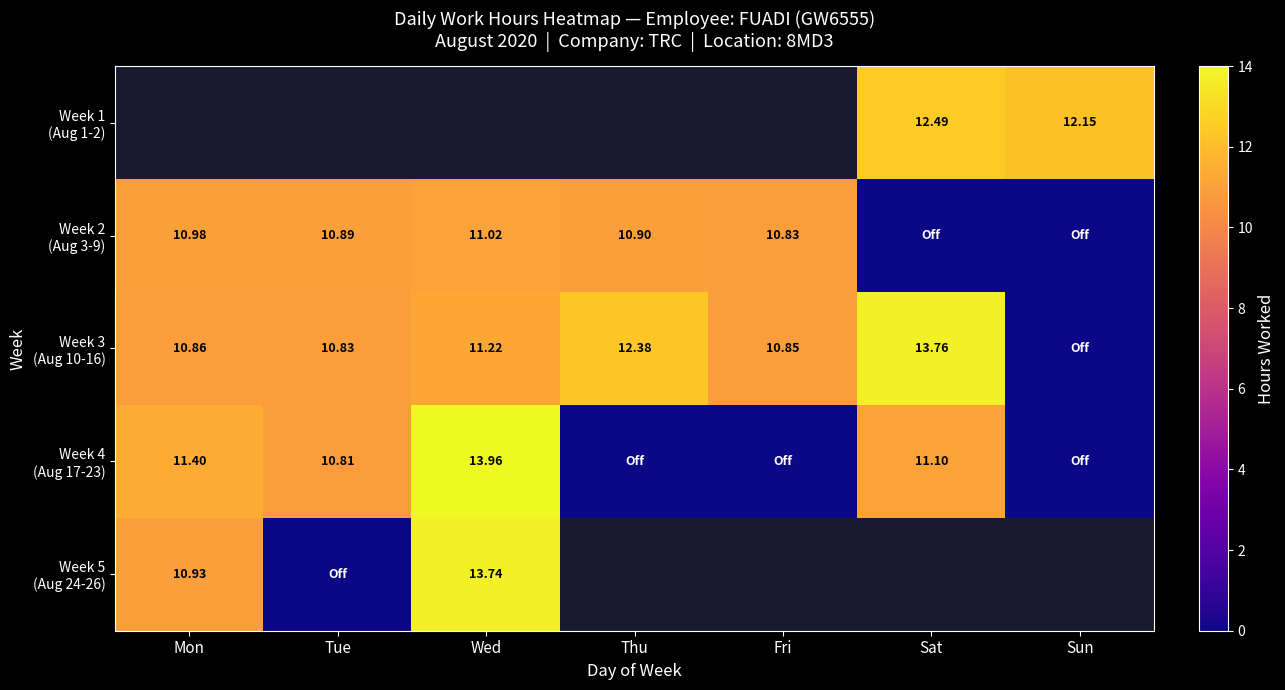

What is the difference between the maximum and minimum values in the Week 5 (Aug 24-26) series?

13.7